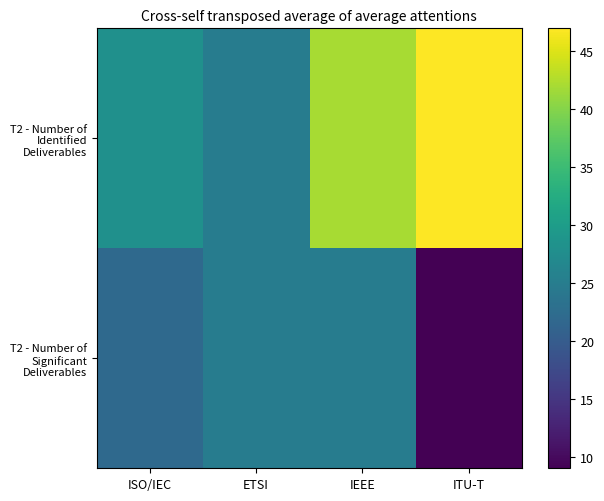

At how many categories does at least one series exceed 41?

2